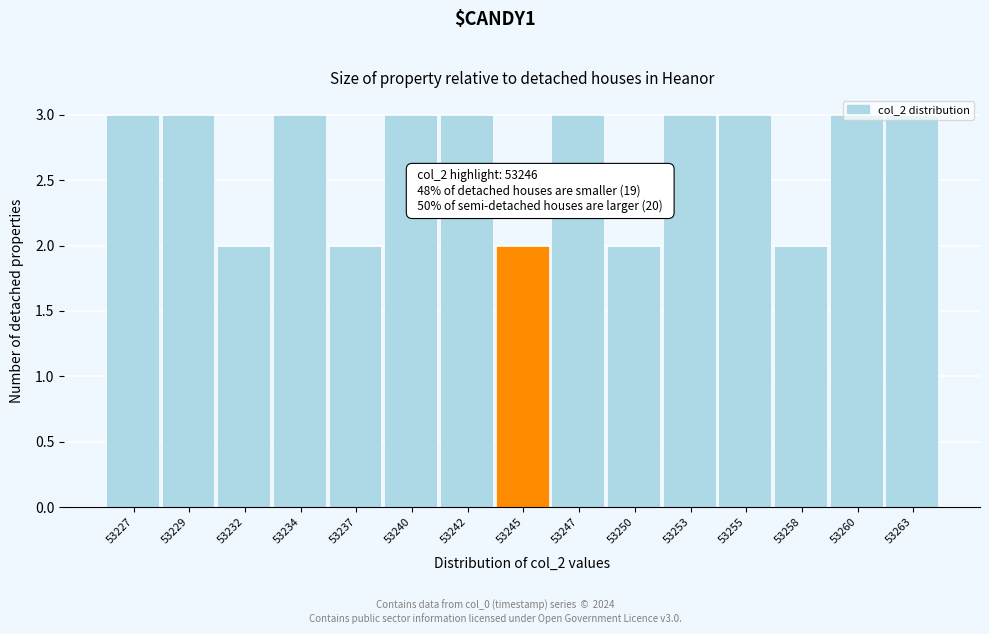

True or false: the data shows 4 at 53229.

False